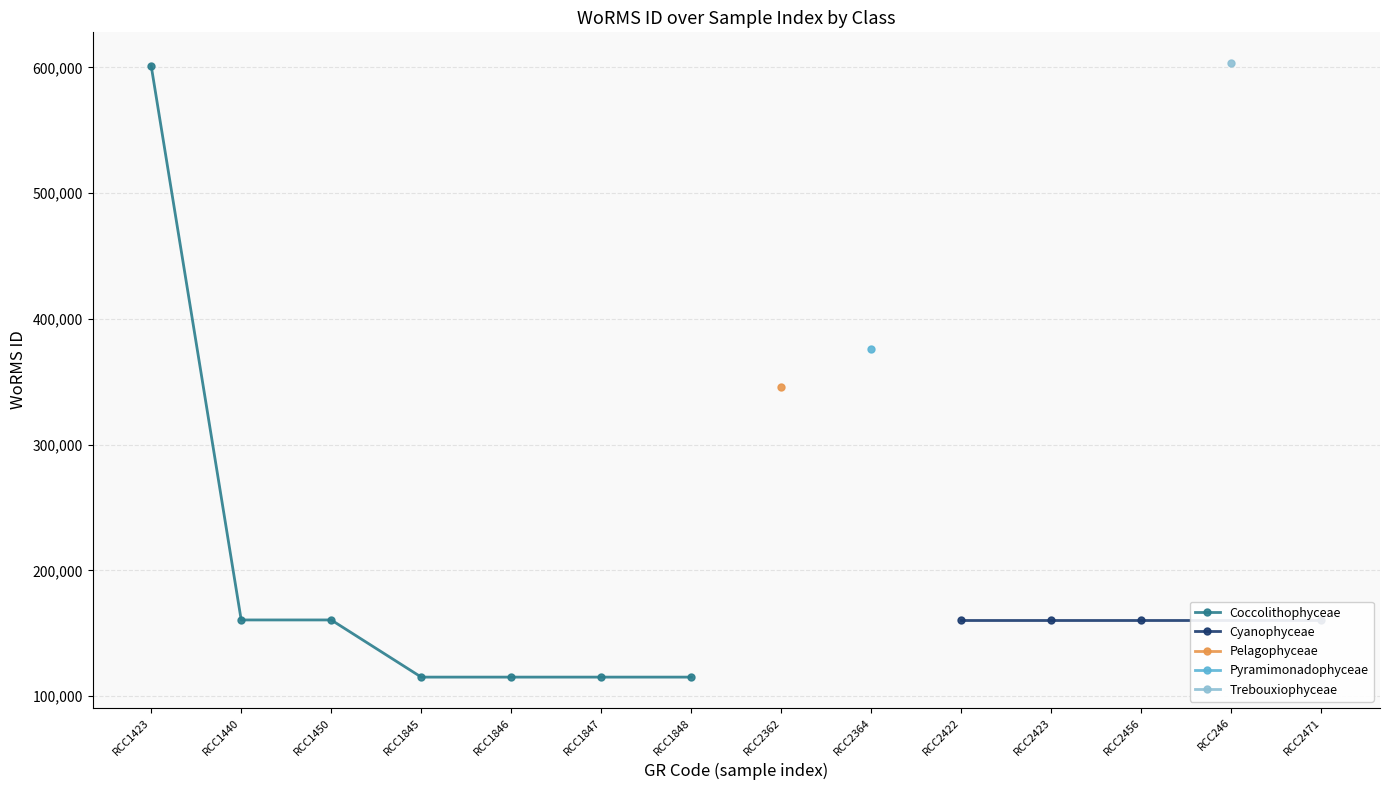

List the labels in order of value, largest first.

RCC246, RCC1423, RCC2364, RCC2362, RCC2422, RCC2423, RCC2456, RCC2471, RCC1440, RCC1450, RCC1845, RCC1846, RCC1847, RCC1848